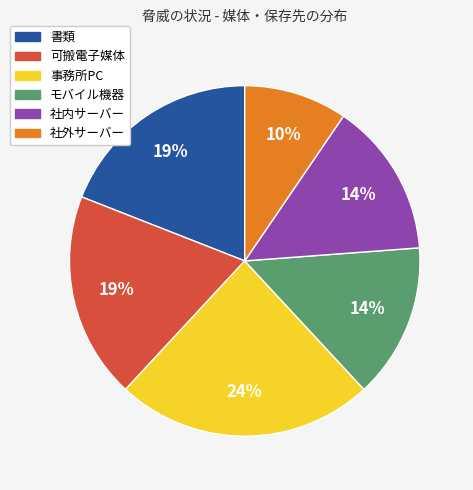

How many slices are in this pie chart?

6